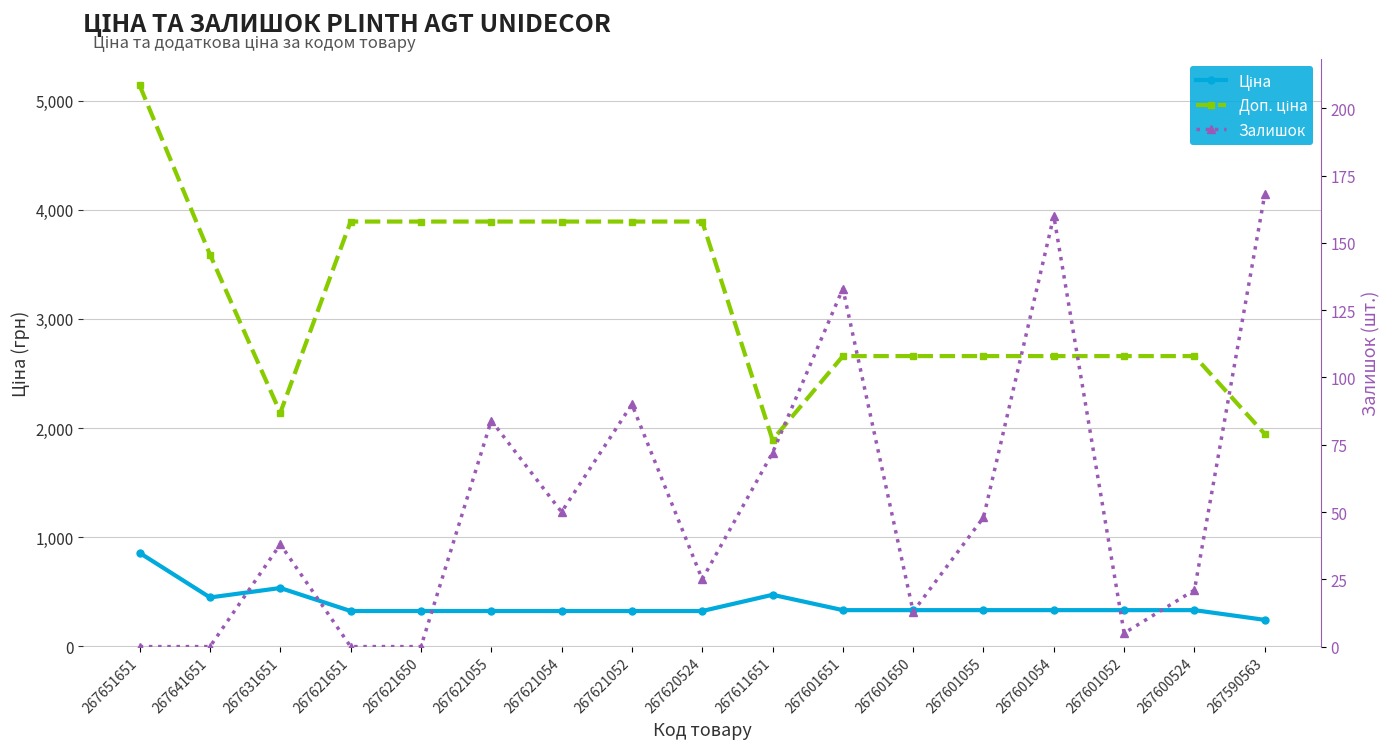

What is the difference between the Доп. ціна values at 267651651 and 267621052?

1246.3